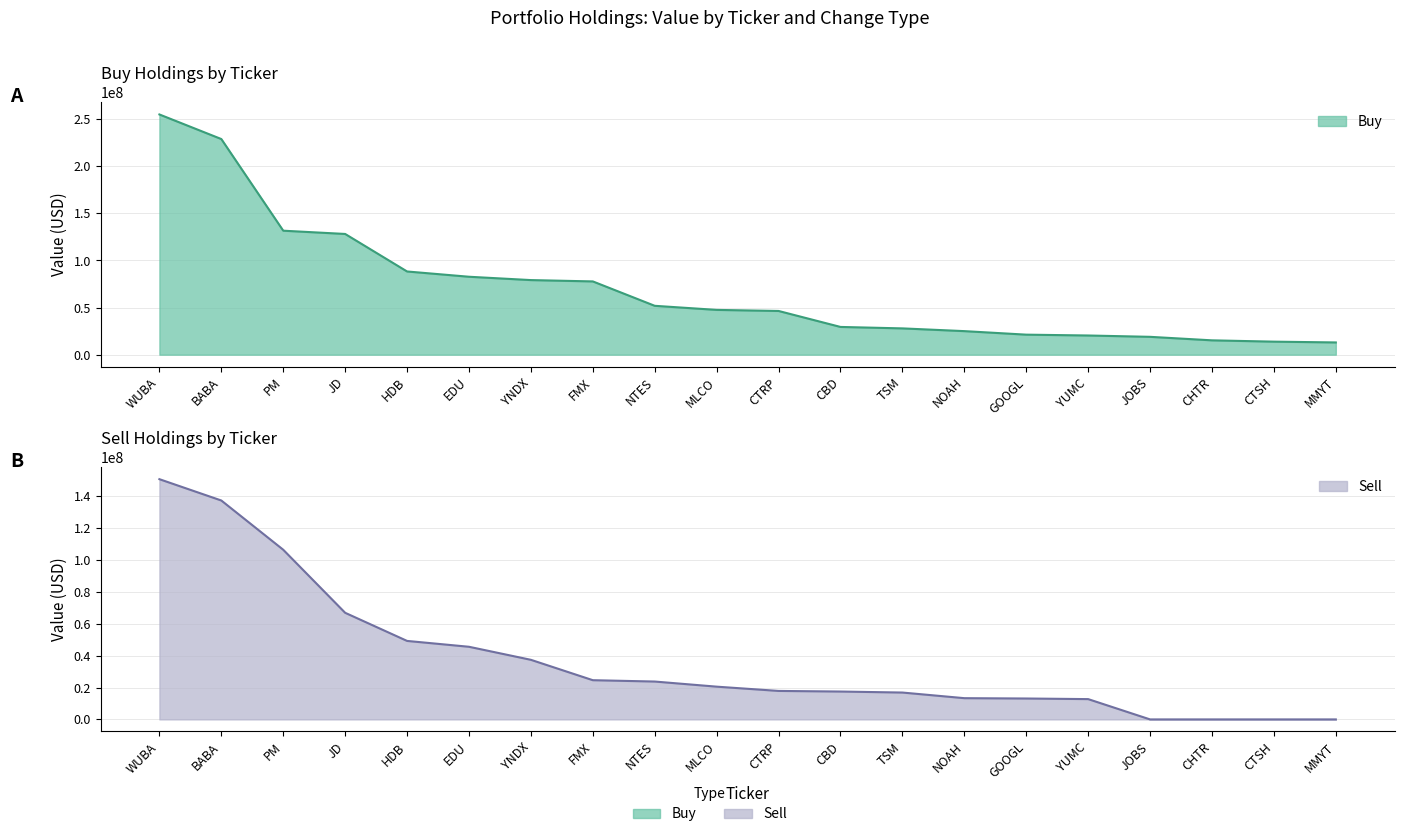

True or false: Sell and Buy cross at least once.

False